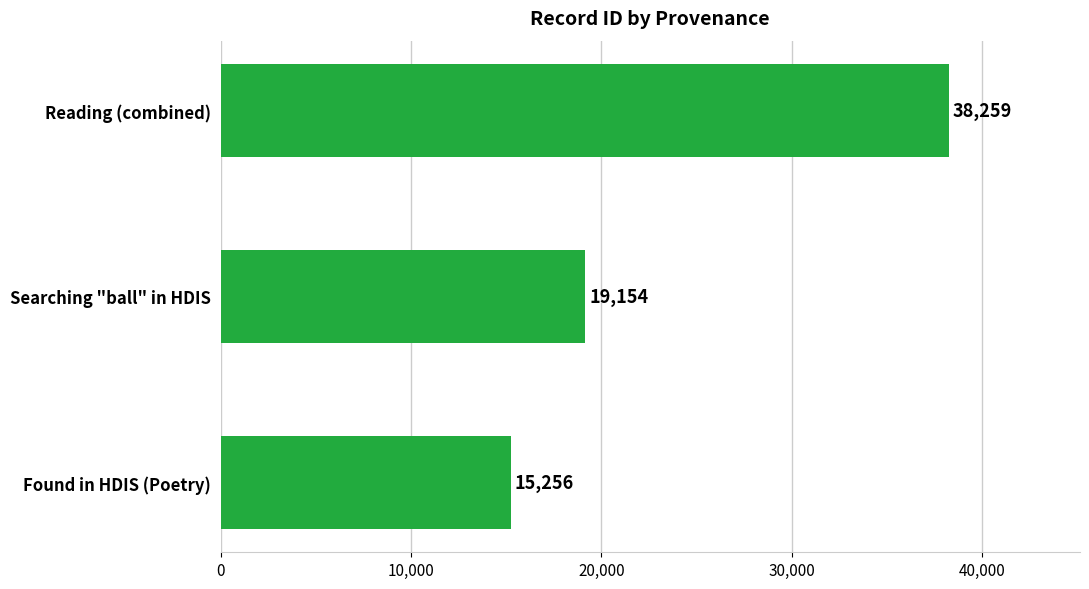

How many series are shown in this chart?

1